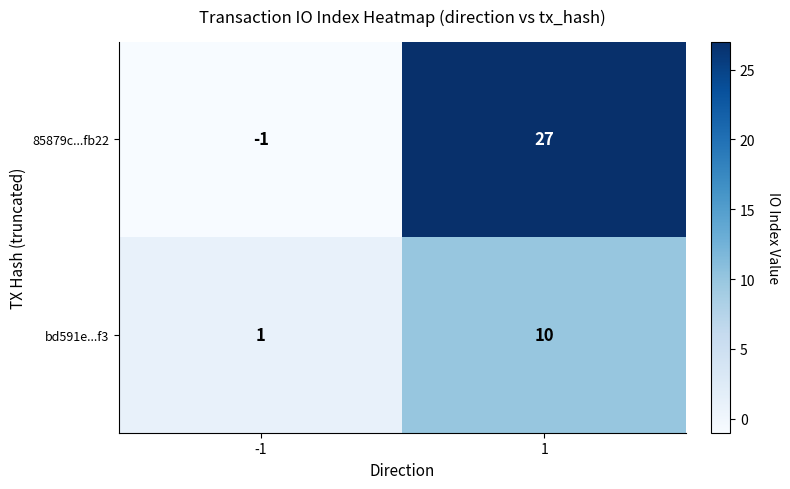

What is the smallest value displayed?

-1